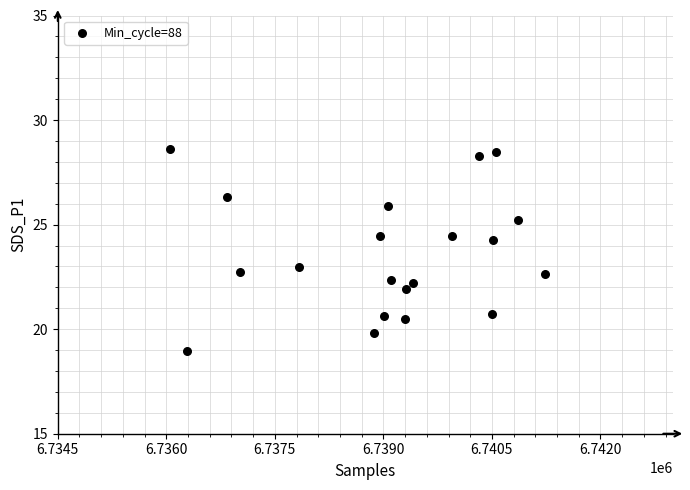

What is the range of X values (max minus min)?

5187.0